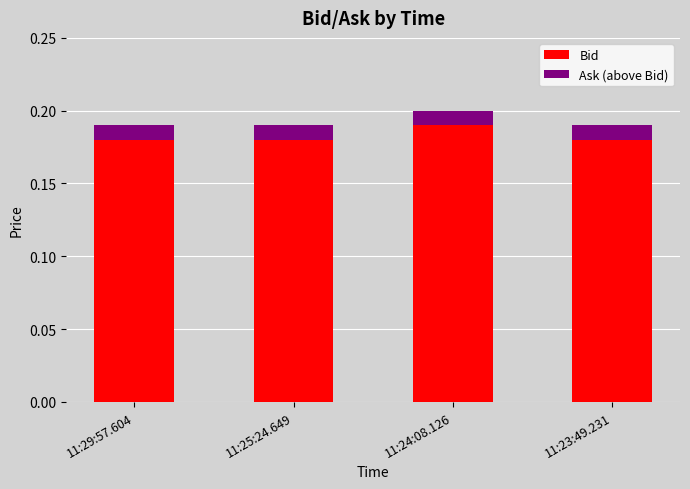

At which label does Bid reach its peak?

11:24:08.126